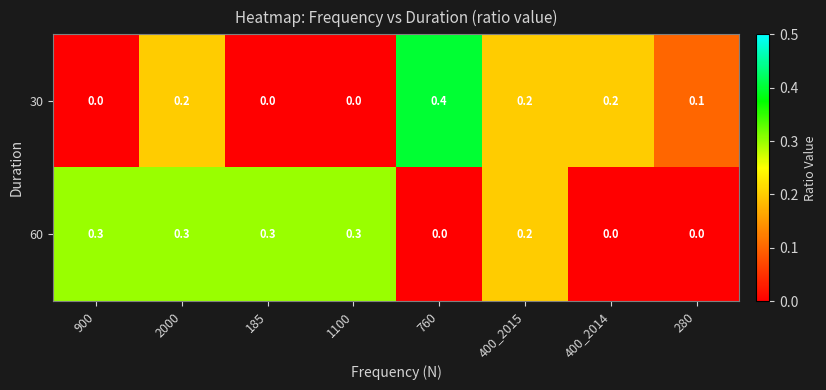

Which series changed the most between 185 and 400_2015?

30